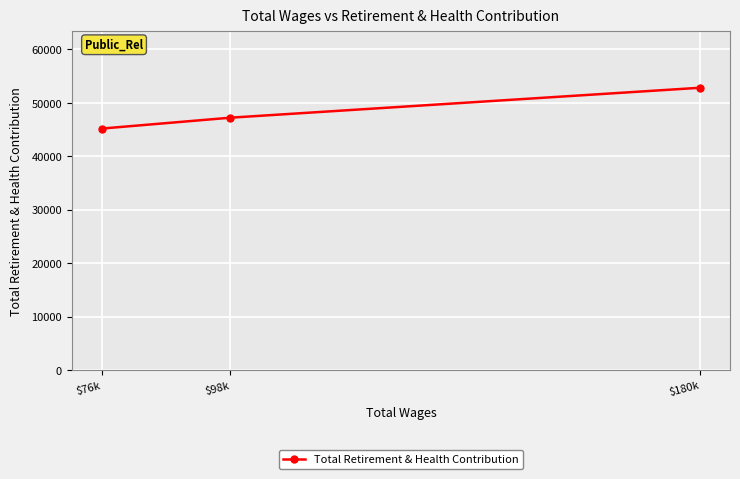

What is the label of the 3rd point from the left?

$180k